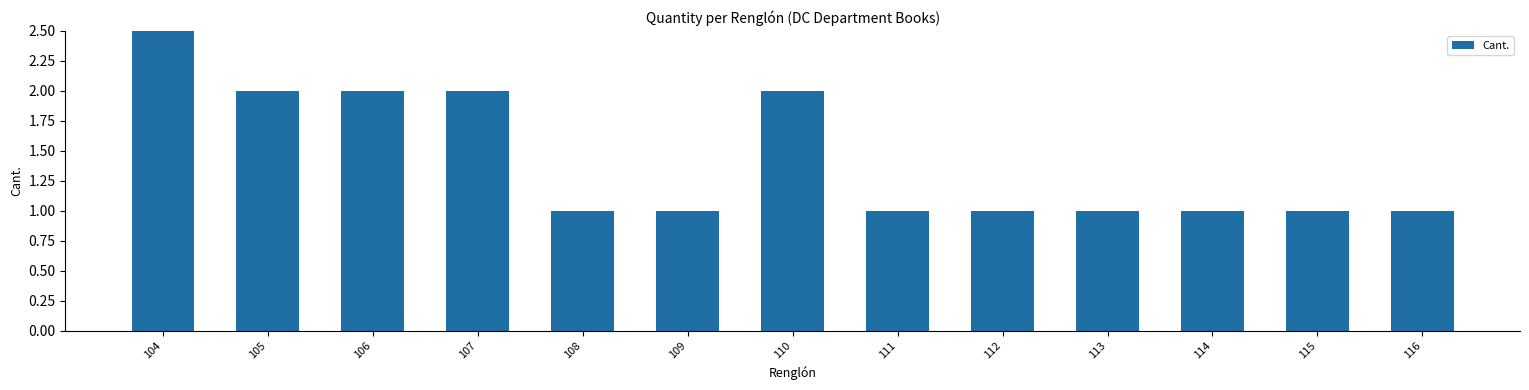

Rank the categories by value from lowest to highest.

108, 109, 111, 112, 113, 114, 115, 116, 105, 106, 107, 110, 104